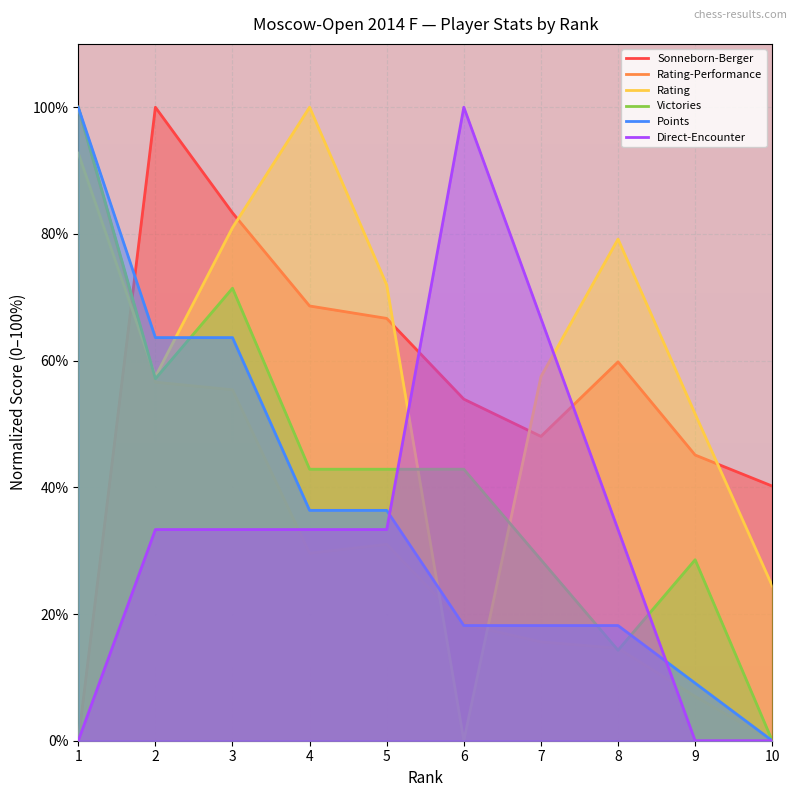

Reading left to right, list all the values displayed in this chart.

Sonneborn-Berger: 0.0	100.0	83.3	68.6	66.7	53.9	48.0	59.8	45.1	40.2
Rating-Performance: 100.0	56.6	55.4	29.6	31.0	18.4	15.6	14.6	7.0	0.0
Rating: 92.8	57.5	81.0	100.0	71.9	0.0	57.5	79.2	51.6	24.4
Victories: 100.0	57.1	71.4	42.9	42.9	42.9	28.6	14.3	28.6	0.0
Points: 100.0	63.6	63.6	36.4	36.4	18.2	18.2	18.2	9.1	0.0
Direct-Encounter: 0.0	33.3	33.3	33.3	33.3	100.0	66.7	33.3	0.0	0.0